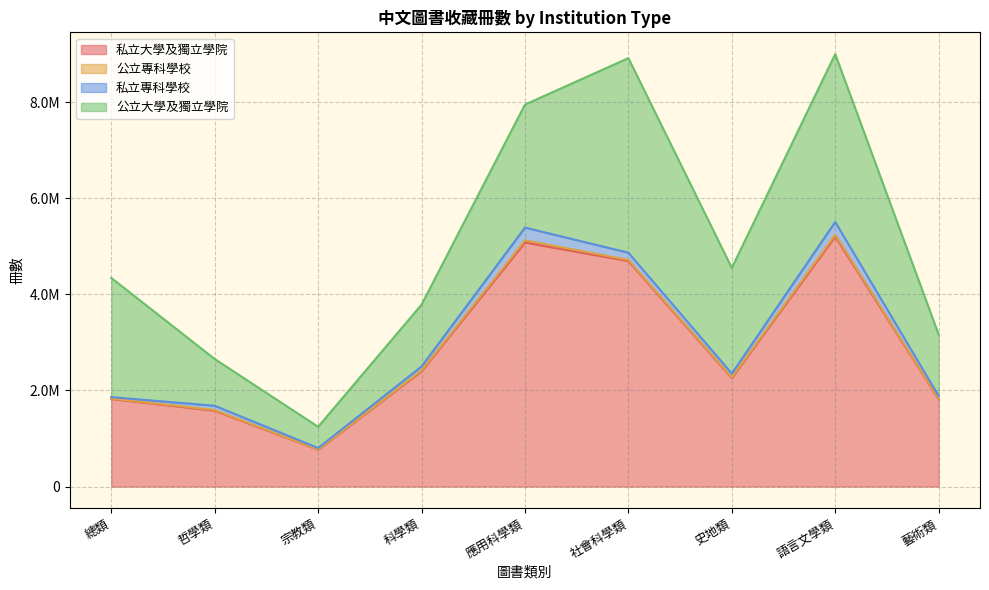

Is the value of 公立專科學校 at 語言文學類 greater than the value of 私立專科學校 at 社會科學類?

No